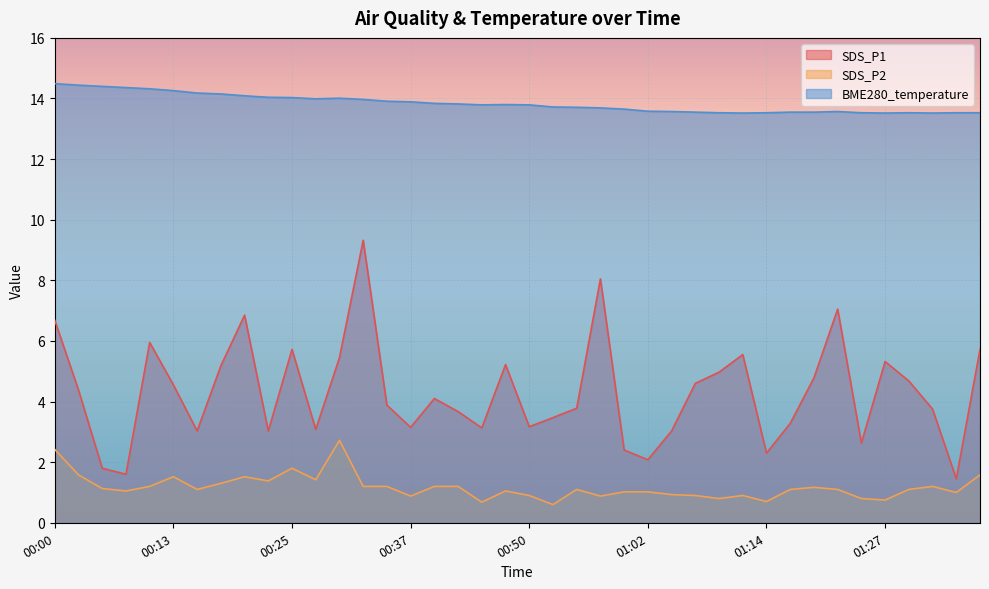

How many series are shown in this chart?

3